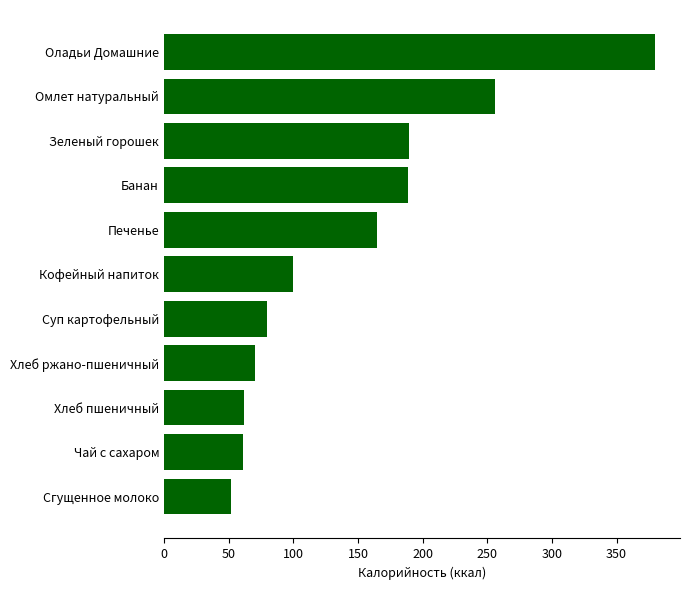

How many categories are shown in the chart?

11